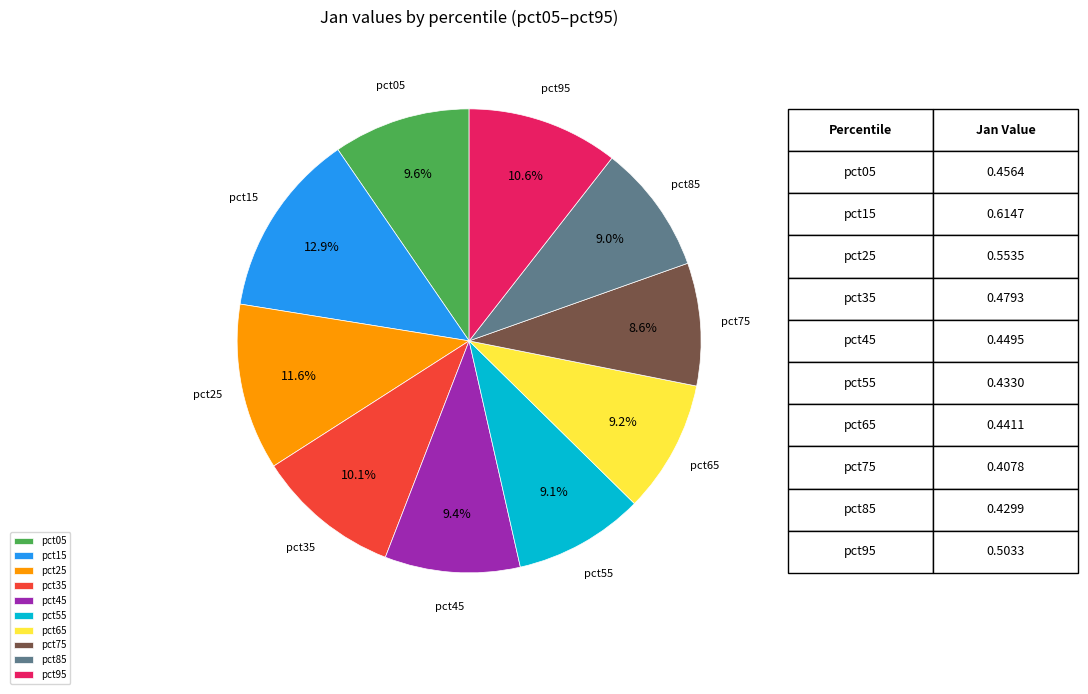

Does pct45 account for over 50% of the chart?

No